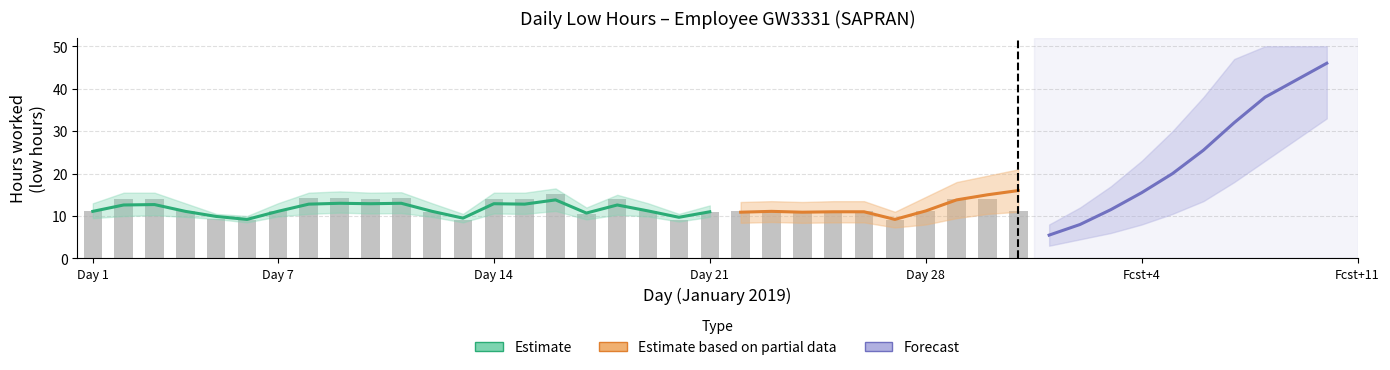

The value at 6 is 15.0. True or false?

False